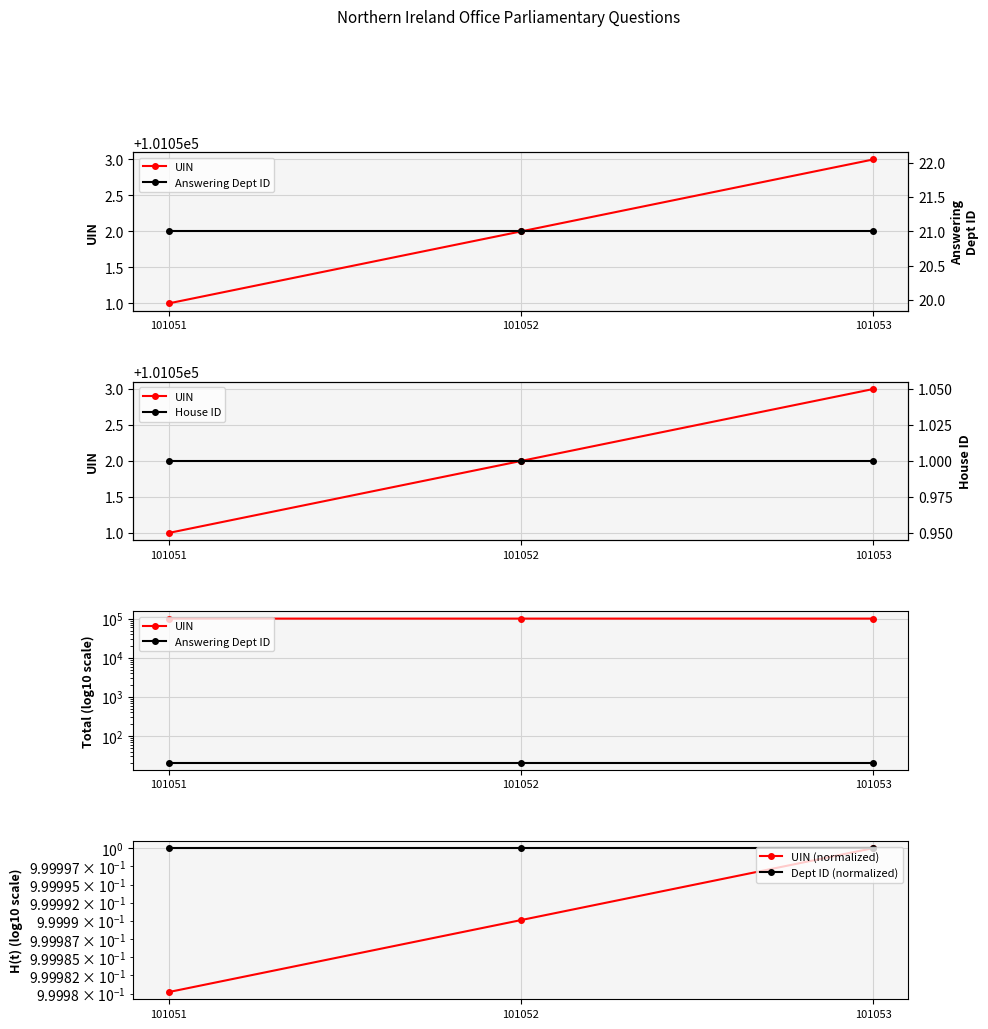

At which label does Dept ID (normalized) reach its peak?

101051